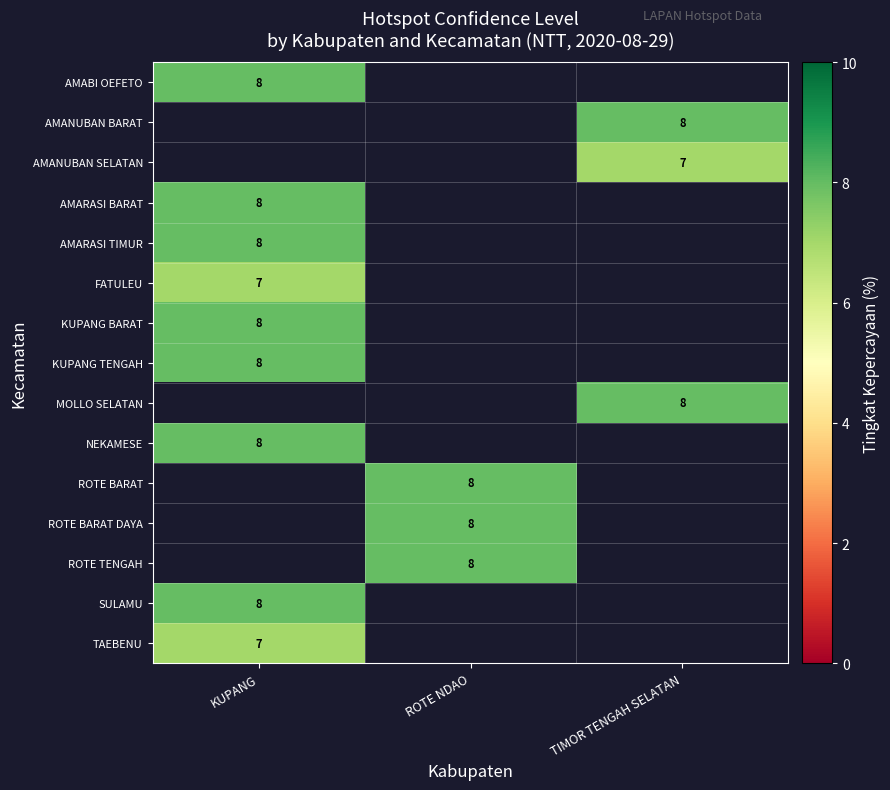

True or false: KUPANG TENGAH has a value of 2 at KUPANG.

False